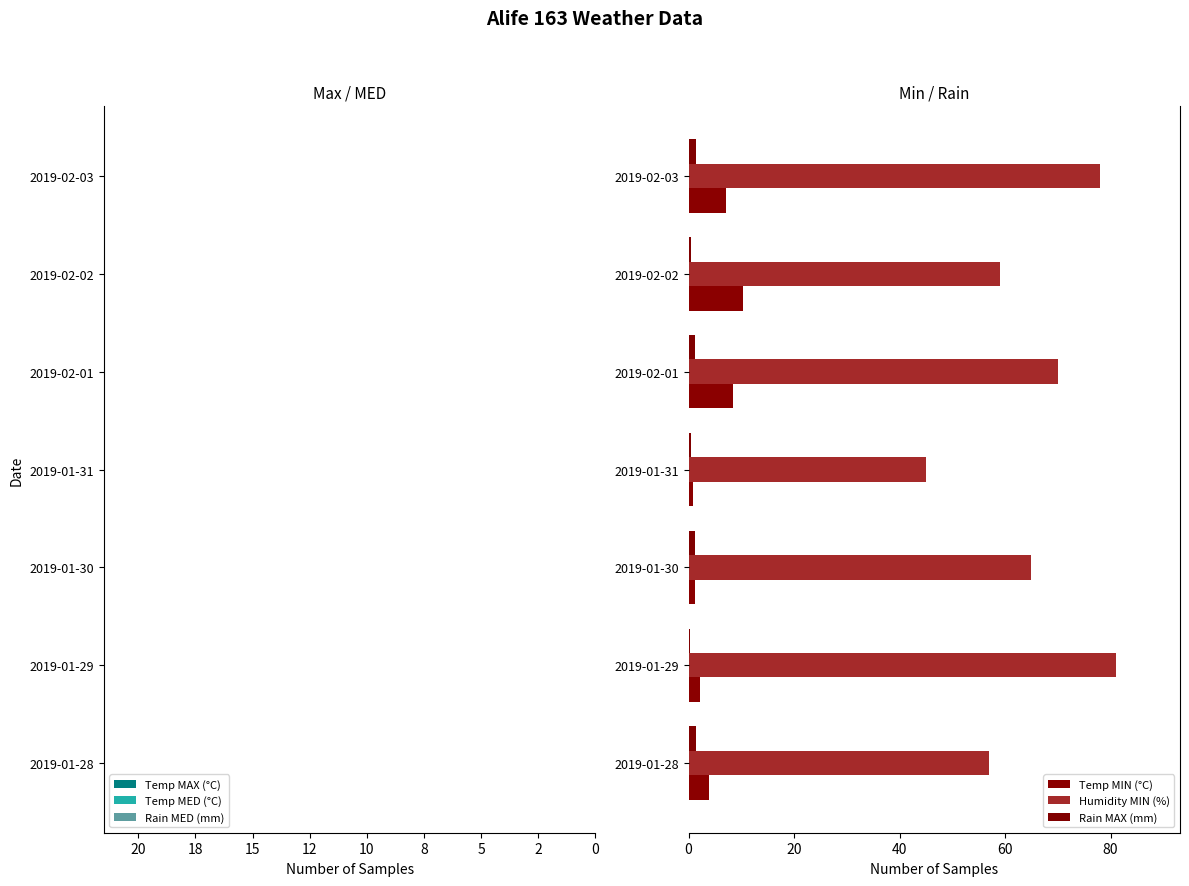

Rank the series at 2019-01-29 from highest to lowest value.

Humidity MIN (%), Temp MIN (°C), Rain MAX (mm), Rain MED (mm), Temp MED (°C), Temp MAX (°C)